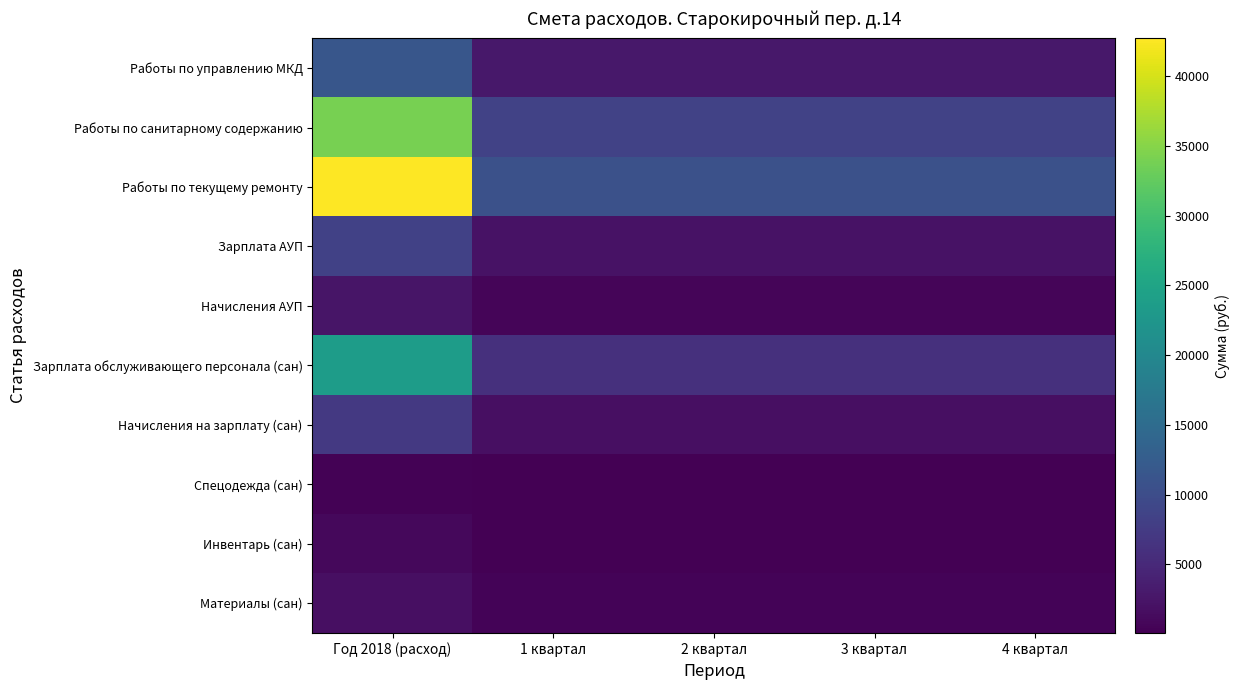

Between Год 2018 (расход) and 4 квартал, which series saw the biggest shift?

Работы по текущему ремонту